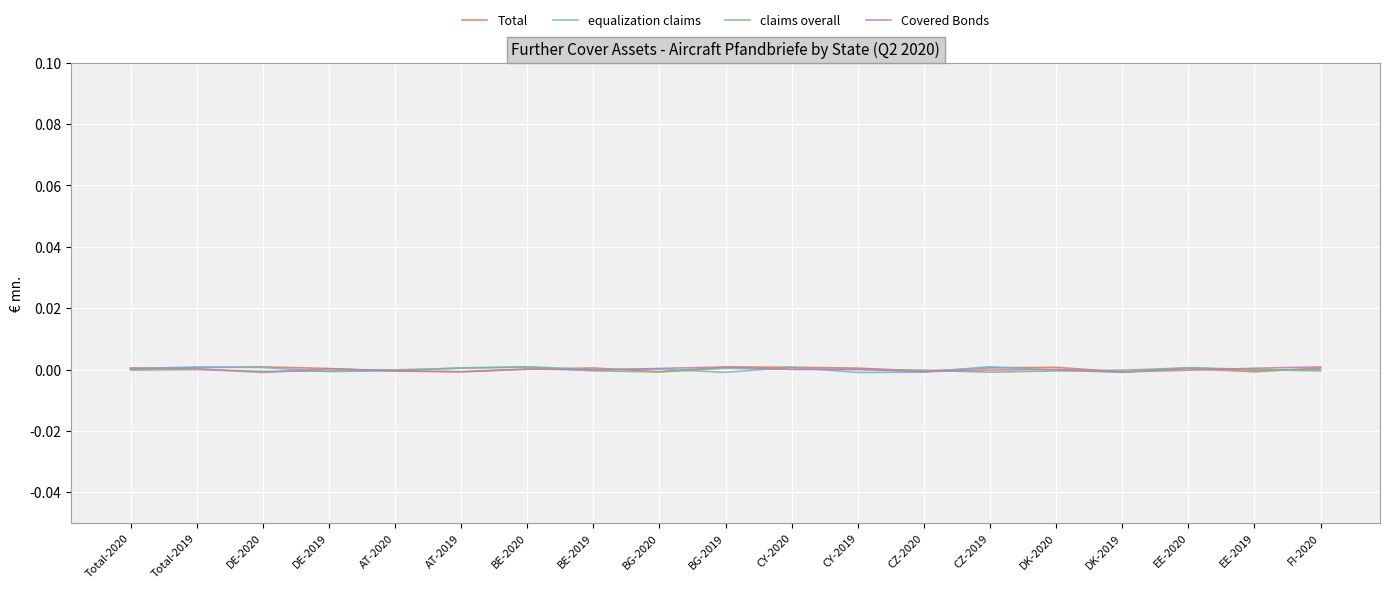

List the labels in order of Covered Bonds value, largest first.

FI-2020, BG-2019, Total-2020, EE-2019, BG-2020, Total-2019, DE-2019, BE-2020, CY-2019, CY-2020, DK-2020, CZ-2019, BE-2019, EE-2020, AT-2020, CZ-2020, AT-2019, DK-2019, DE-2020